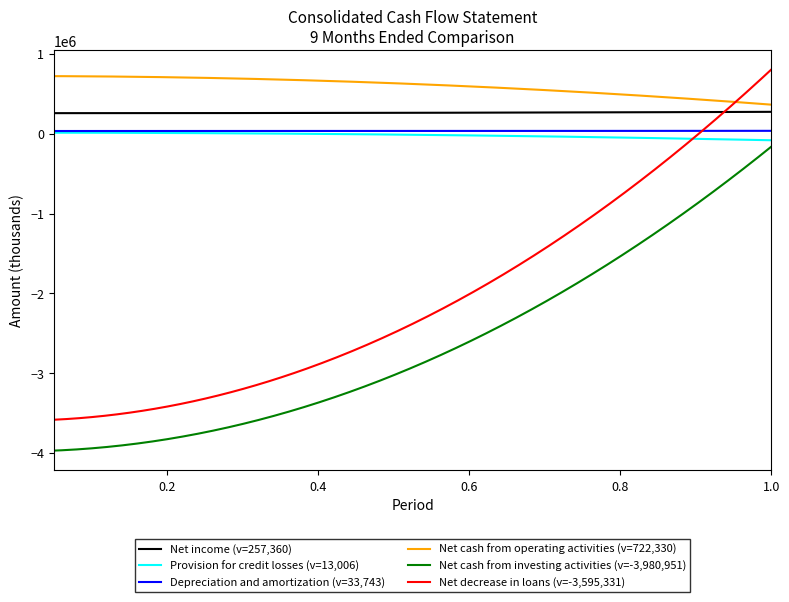

What is the highest value of the Net cash from operating activities (v=722,330) series?

722330.0